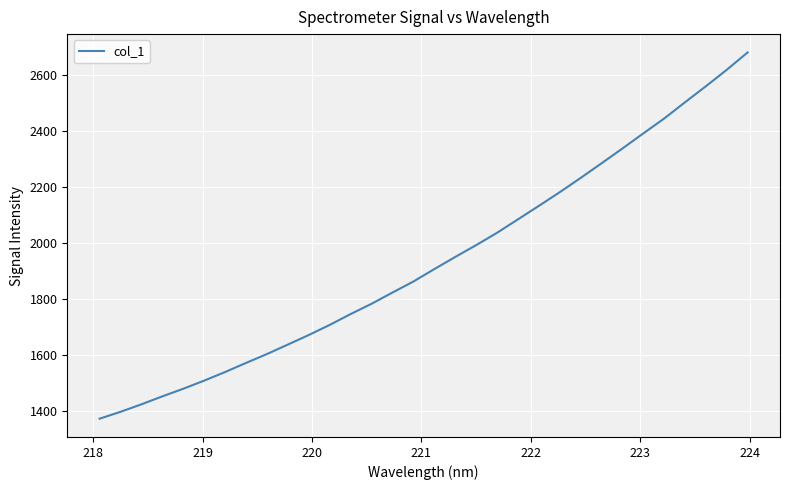

True or false: there are more than 1 points higher than both neighbors.

False